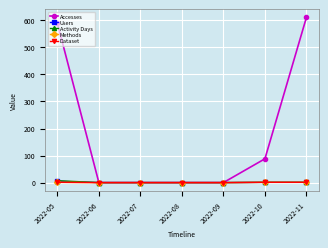

Reading left to right, extract all data points from this chart.

Accesses: 2022-05=590	2022-06=0	2022-07=0	2022-08=0	2022-09=0	2022-10=88	2022-11=611
Users: 2022-05=5	2022-06=0	2022-07=0	2022-08=0	2022-09=0	2022-10=1	2022-11=1
Activity Days: 2022-05=7	2022-06=0	2022-07=0	2022-08=0	2022-09=0	2022-10=1	2022-11=1
Methods: 2022-05=1	2022-06=0	2022-07=0	2022-08=0	2022-09=0	2022-10=1	2022-11=1
Dataset: 2022-05=1	2022-06=0	2022-07=0	2022-08=0	2022-09=0	2022-10=1	2022-11=1